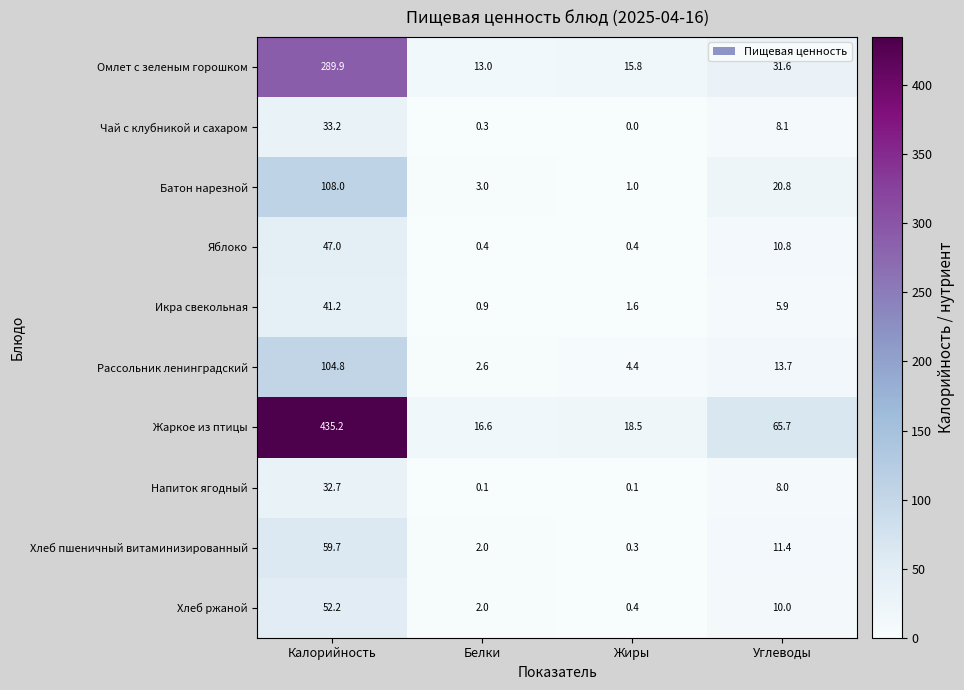

Is it true that Напиток ягодный equals 0.1 at Жиры?

True